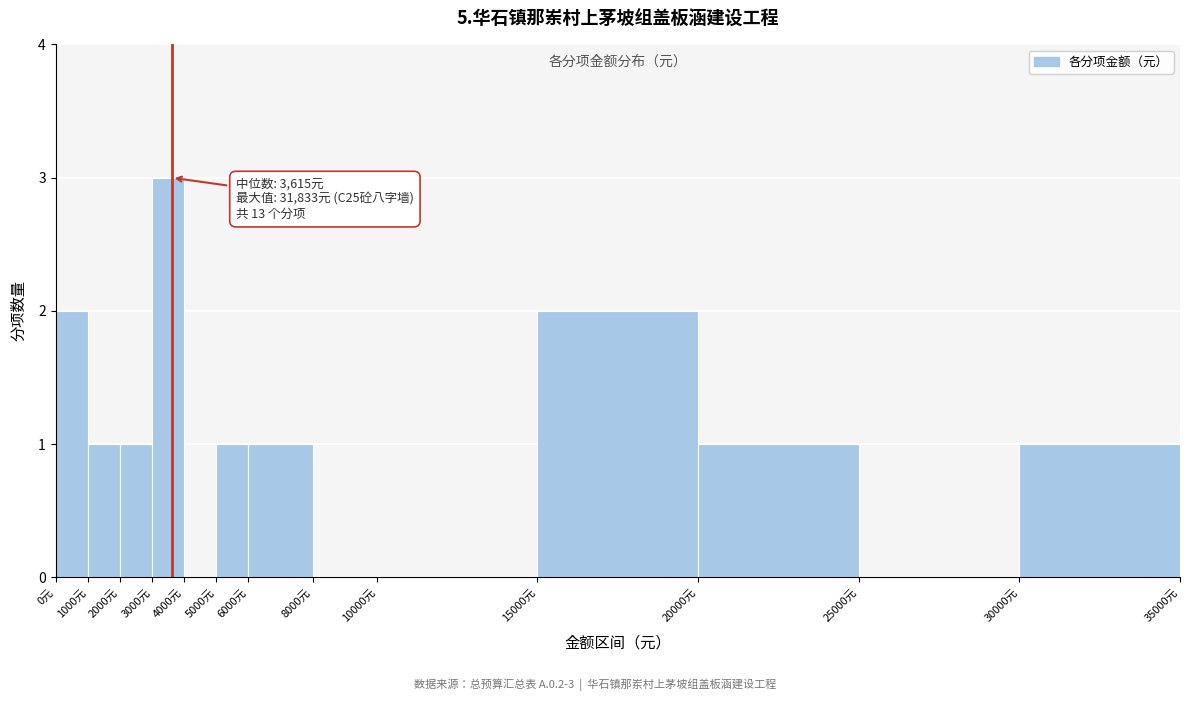

Which range on the x-axis has the tallest bar?

3000 to 4000